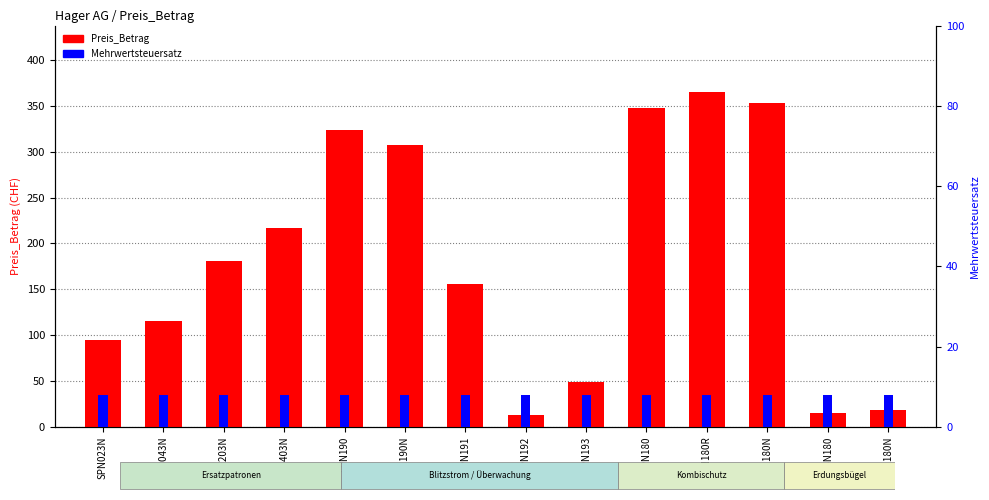

What is the difference between the second highest and minimum values in the Preis_Betrag series?

340.2